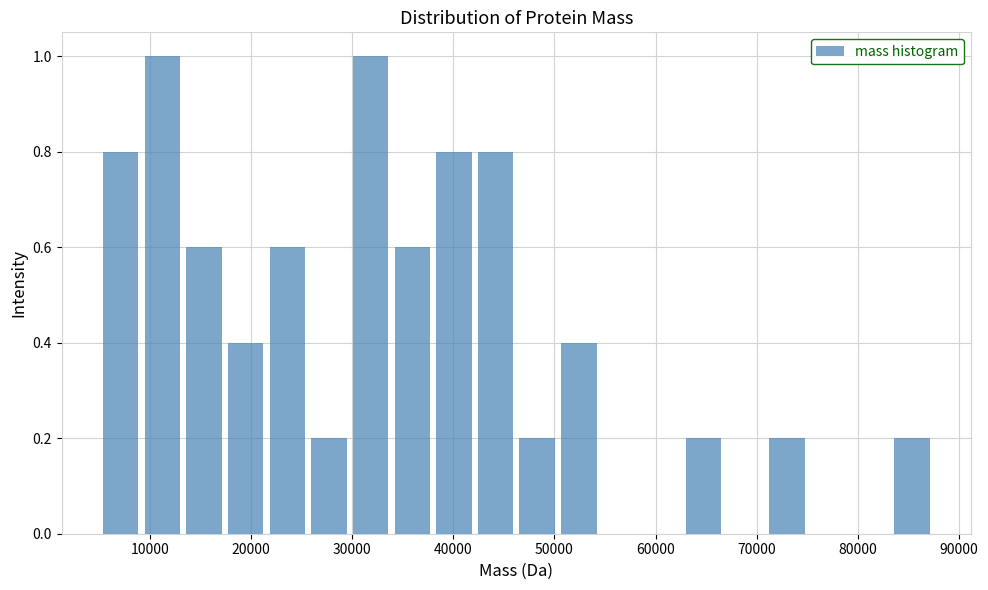

What is the height of the bar covering 83000 to 87000 on the x-axis? Neither the bar edges nor the heights are printed on the chart, so give them approximately, as read against the axes.

0.2